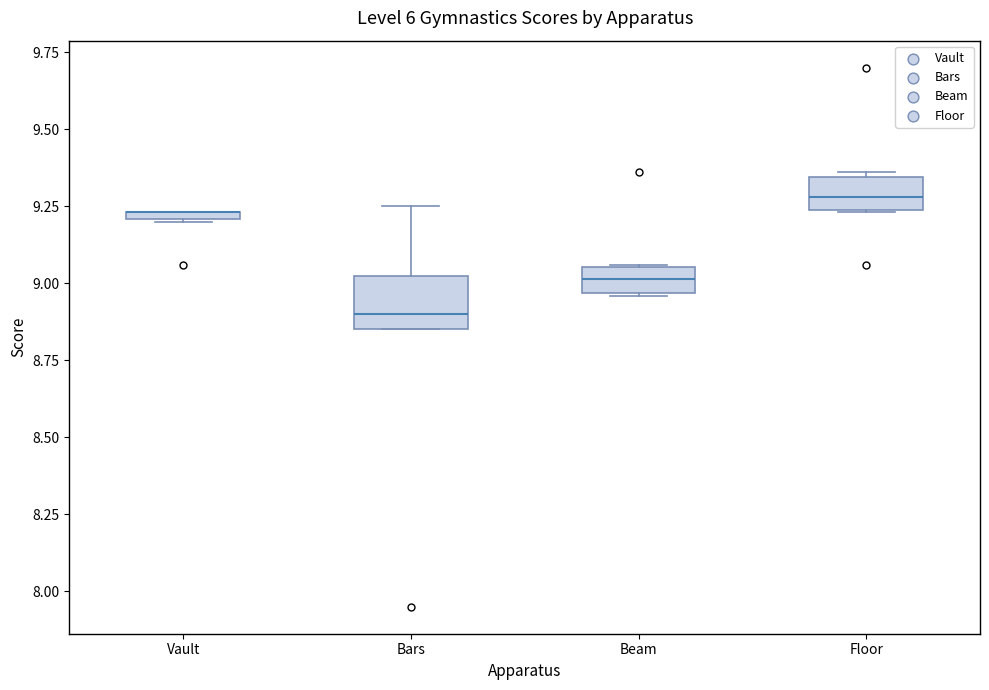

Comparing the boxes themselves (not the whiskers), which one is the tallest?

Bars